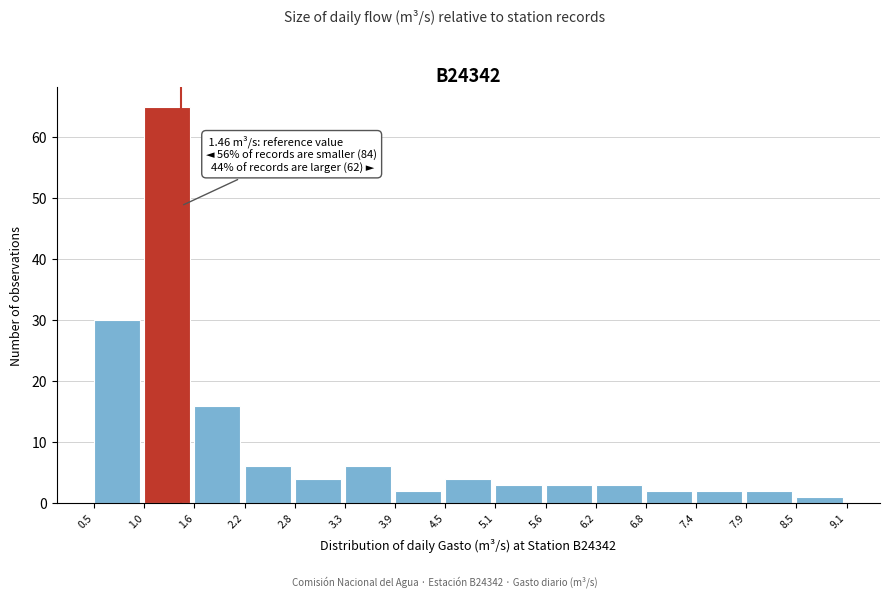

Over which range of the x-axis is the bar tallest?

1.0 to 1.6